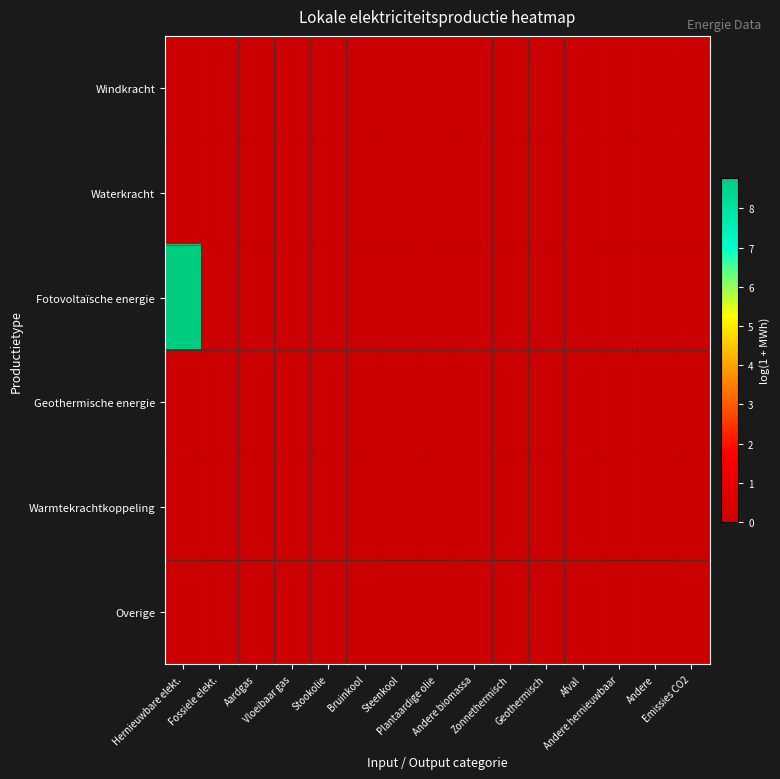

Which series has the widest spread of values?

Fotovoltaïsche energie